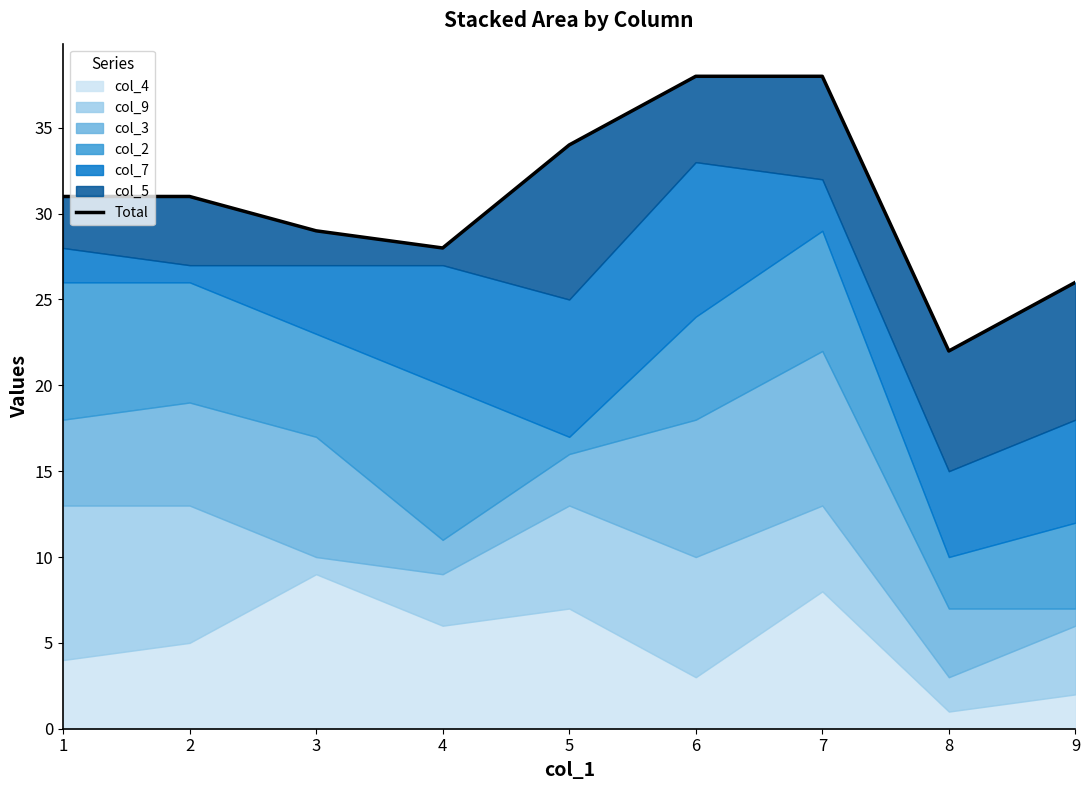

How many interior local valleys (lower than both neighbors) does the data have?

2